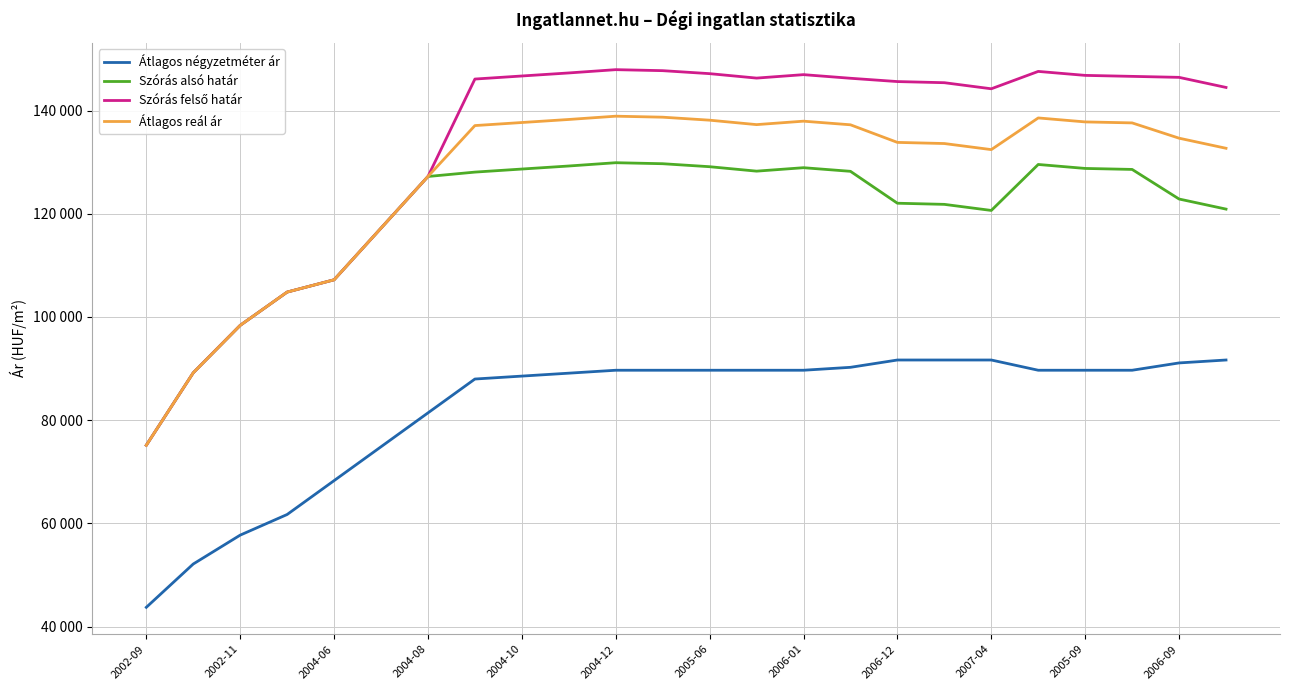

Reading left to right, transcribe all the data shown in this chart.

Átlagos négyzetméter ár: 43750	52143	57738	61735	68296	74858	81420	87981	88548	89115	89682	89682	89682	89682	89682	90249	91666	91666	91666	89682	89682	89682	91099	91666
Szórás alsó határ: 75153	89189	98379	104826	107205	117214	127219	128069	128662	129252	129888	129694	129114	128254	128922	128220	122039	121819	120641	129548	128779	128588	122855	120901
Szórás felső határ: 75153	89189	98379	104826	107205	117214	127219	146097	146690	147280	147916	147722	147142	146282	146950	146248	145609	145389	144211	147576	146807	146616	146425	144471
Átlagos reál ár: 75153	89189	98379	104826	107205	117214	127219	137083	137676	138266	138902	138708	138128	137268	137936	137234	133824	133604	132426	138562	137793	137602	134640	132686